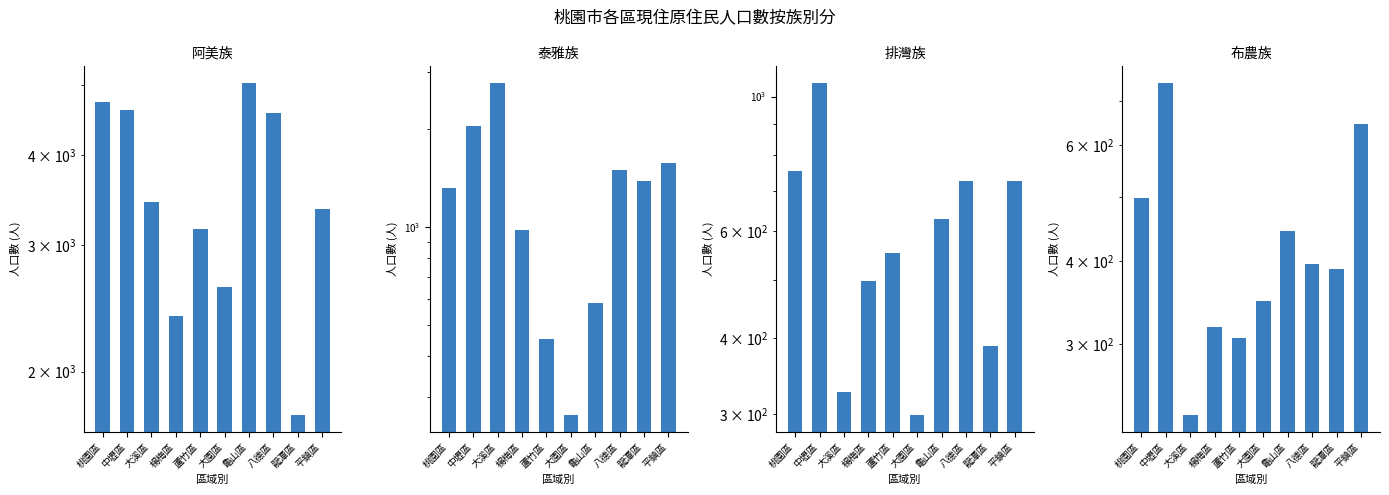

List the labels in order of 排灣族 value, smallest first.

大園區, 大溪區, 龍潭區, 楊梅區, 蘆竹區, 龜山區, 八德區, 平鎮區, 桃園區, 中壢區